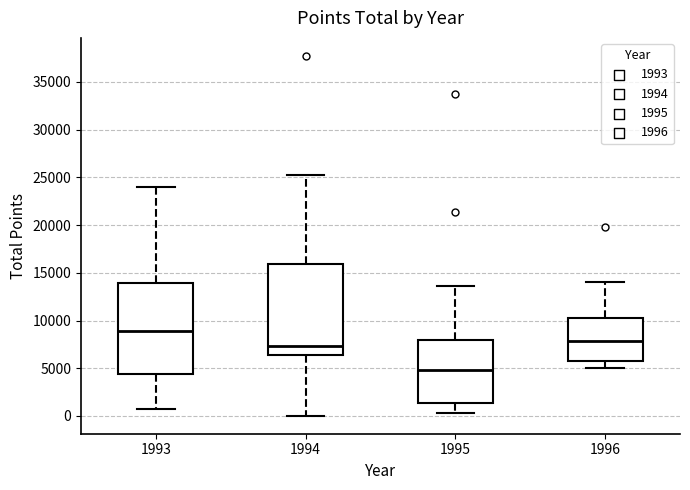

Reading left to right, read every box against the y-axis: the position of its median line, the range the box covers, and the ends of its whiskers. The values are not printed on the chart, so give them approximately, as read against the axis.

1993: median 9000, box 4500 to 14000, whiskers 500 to 24000
1994: median 7500, box 6500 to 16000, whiskers 0 to 25000
1995: median 5000, box 1500 to 8000, whiskers 500 to 13500
1996: median 8000, box 5500 to 10000, whiskers 5000 to 14000